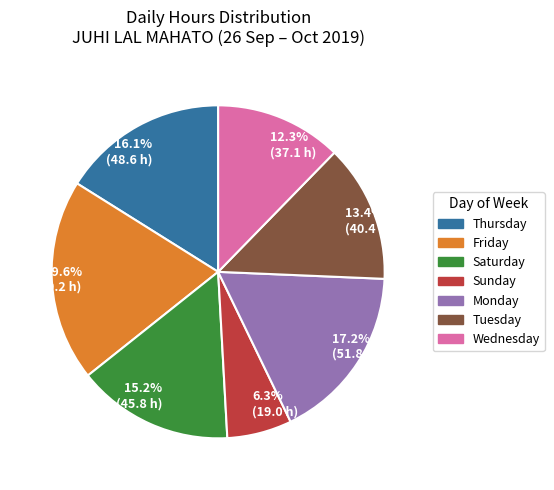

Do 13.4% (40.4 h) and 17.2% (51.8 h) together represent more than half of the pie?

No